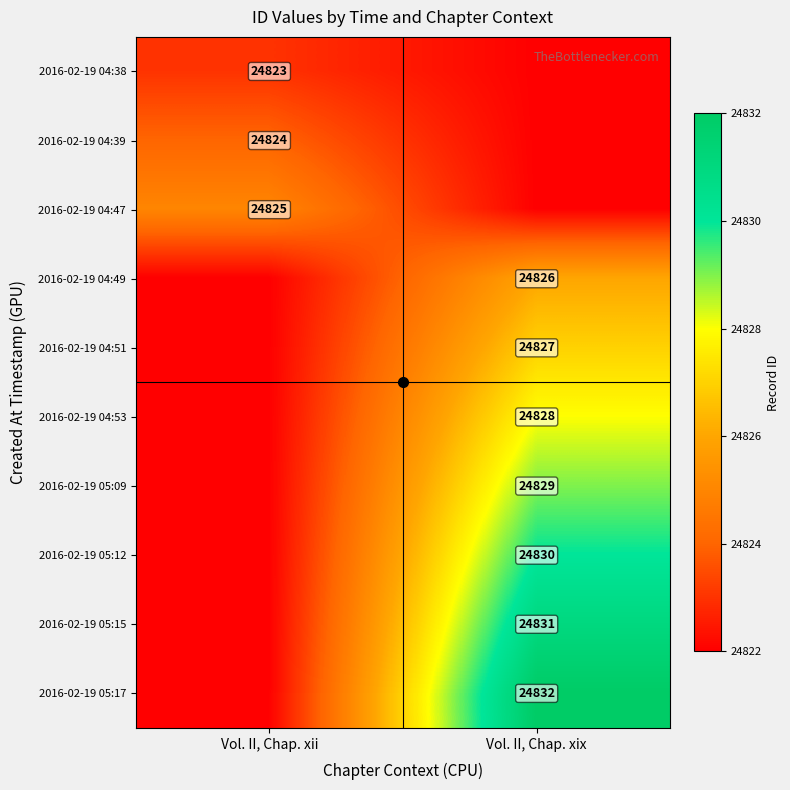

What is the greatest value displayed?

24832